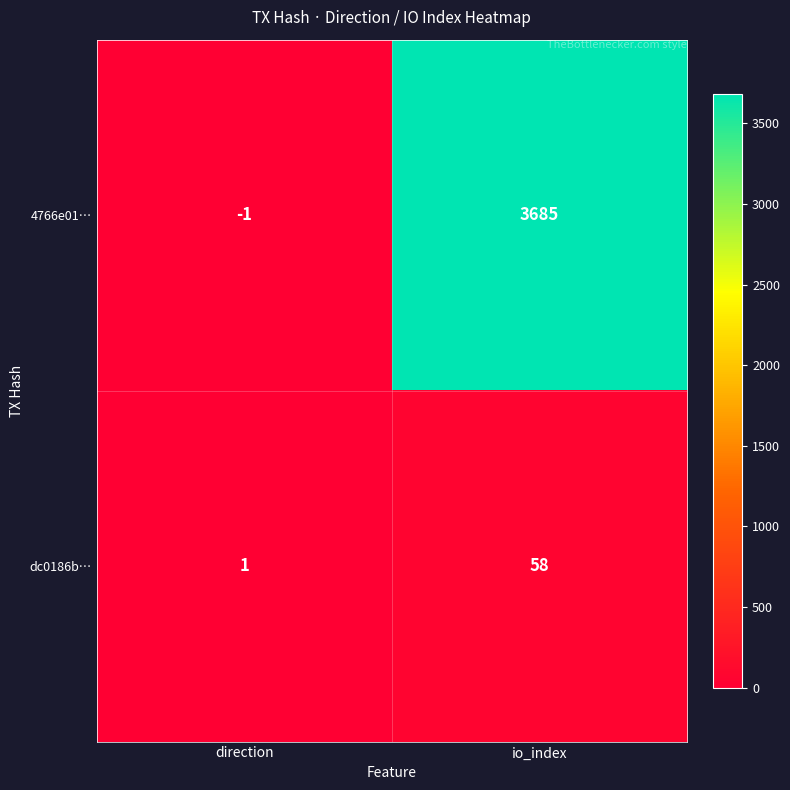

What is the minimum value shown in the chart?

-1